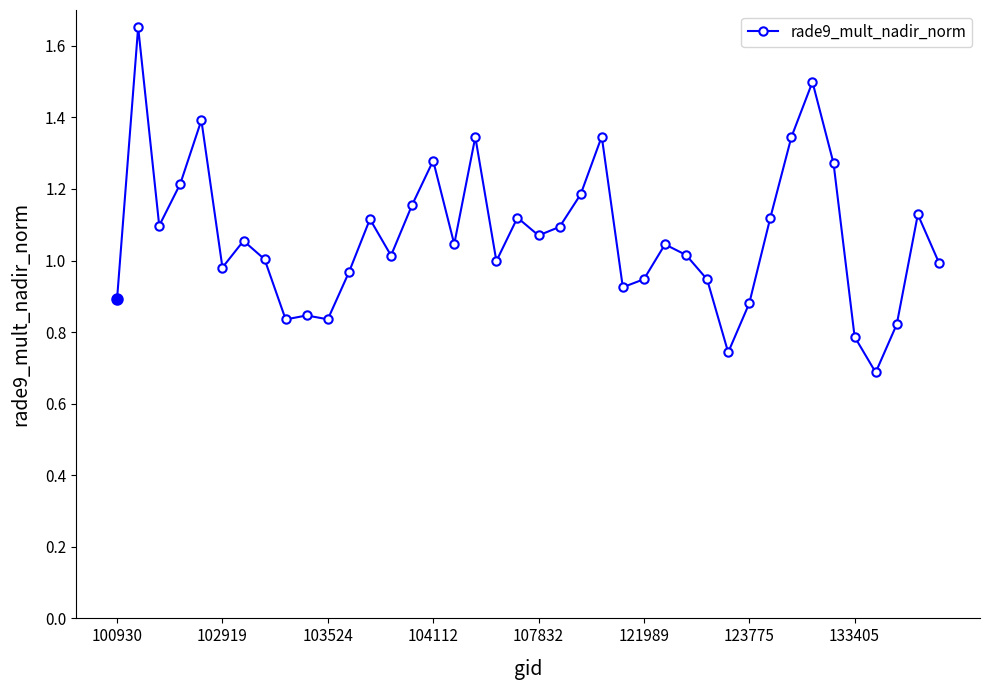

True or false: there are more than 1 points higher than both neighbors.

True